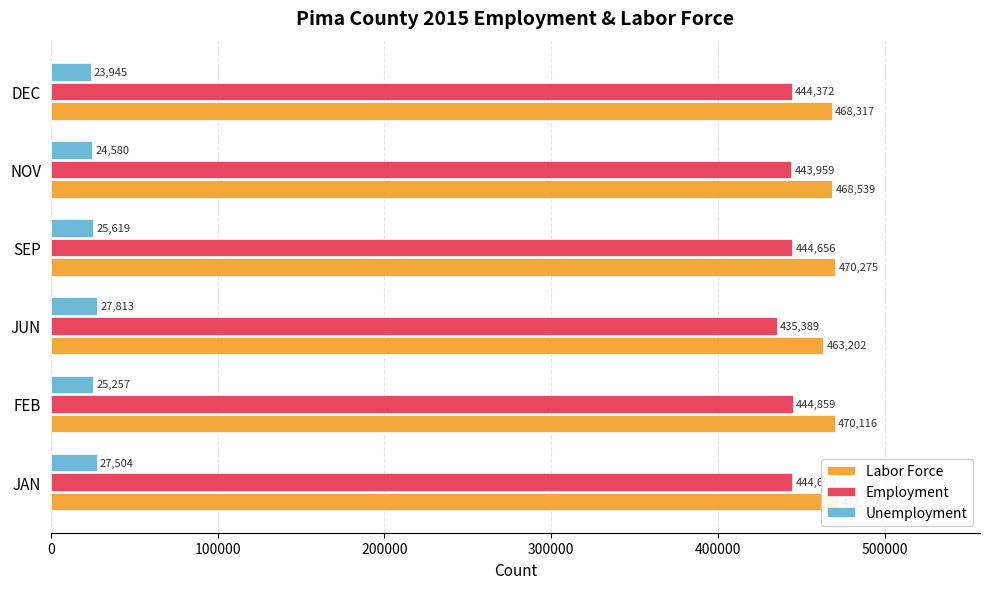

What are all the series names shown in the legend?

Labor Force, Employment, Unemployment